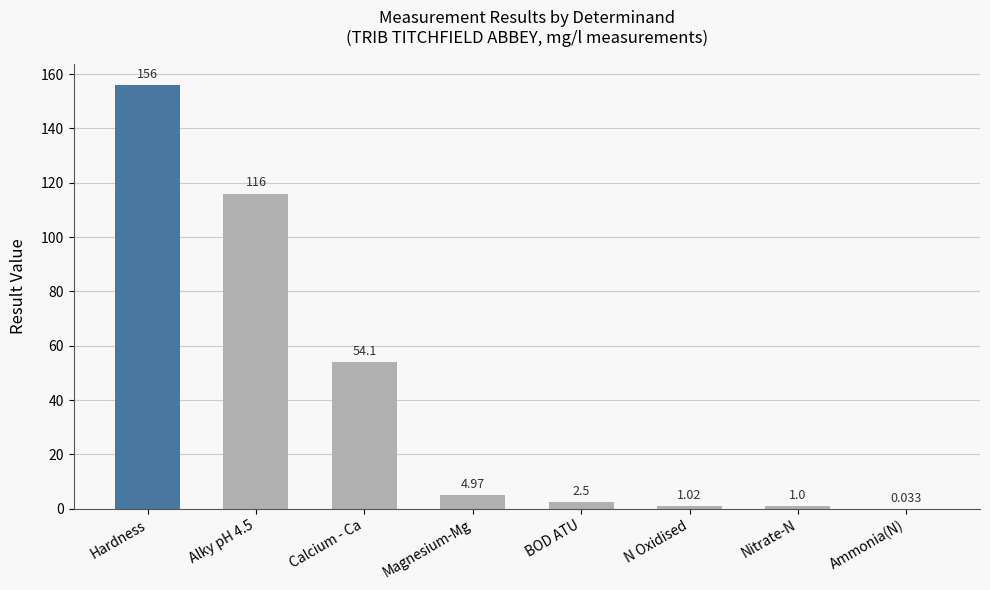

Which label corresponds to the largest value in the chart?

Hardness